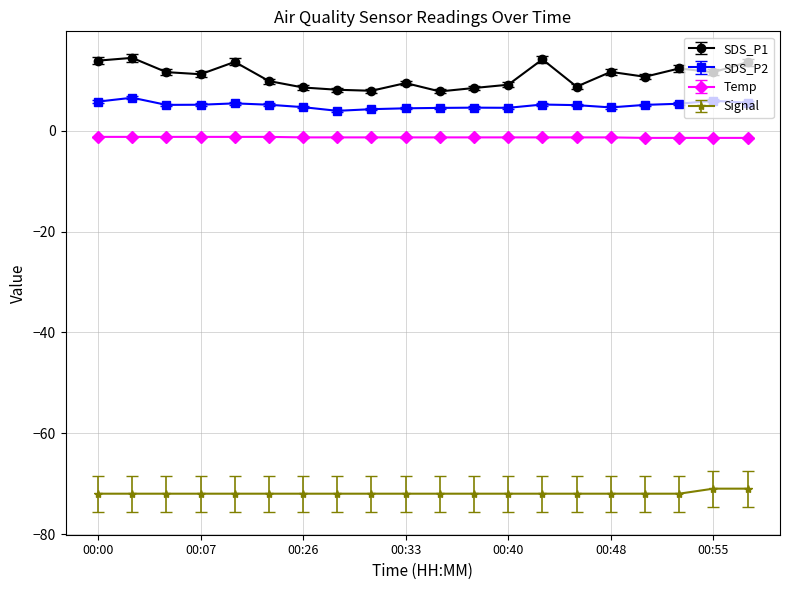

What is the value of the SDS_P2 point at the 15th from the left?

5.1